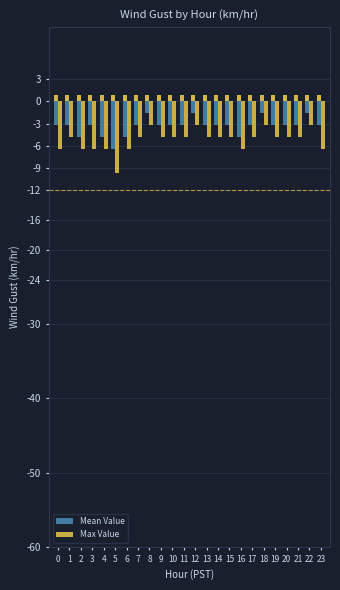

Rank the series at 4 from lowest to highest value.

Max Value, Mean Value